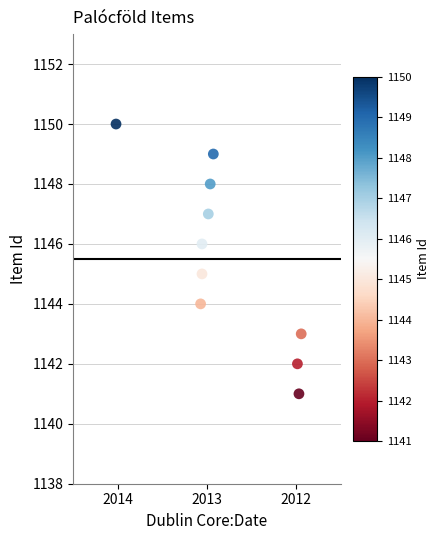

What is the range of Y values (max minus min)?

9